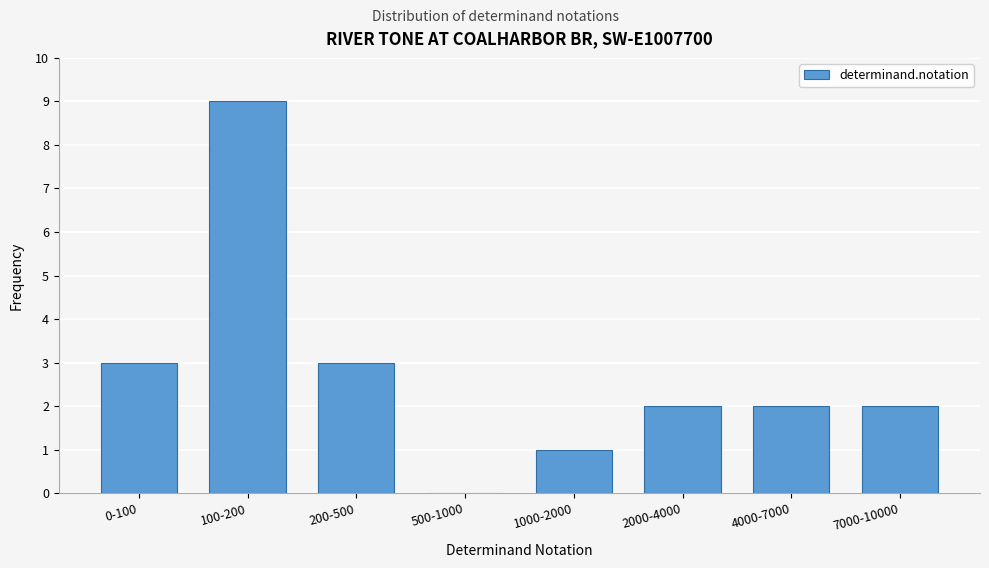

Reading right to left, transcribe all the data shown in this chart.

7000-10000=2	4000-7000=2	2000-4000=2	1000-2000=1	500-1000=0	200-500=3	100-200=9	0-100=3